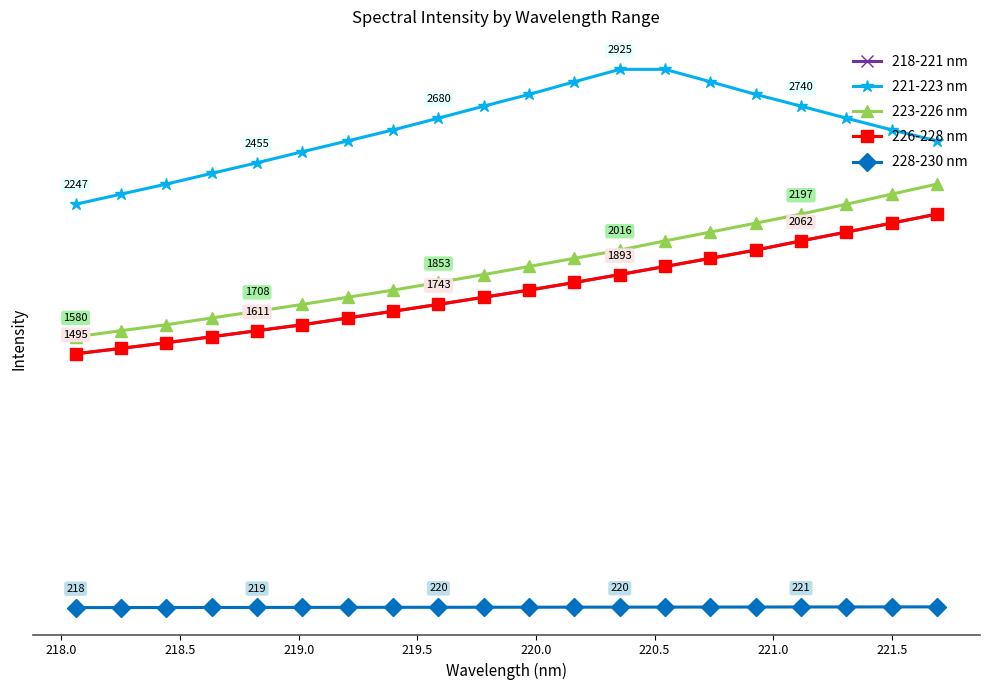

What are all the series names shown in the legend?

218-221 nm, 221-223 nm, 223-226 nm, 226-228 nm, 228-230 nm